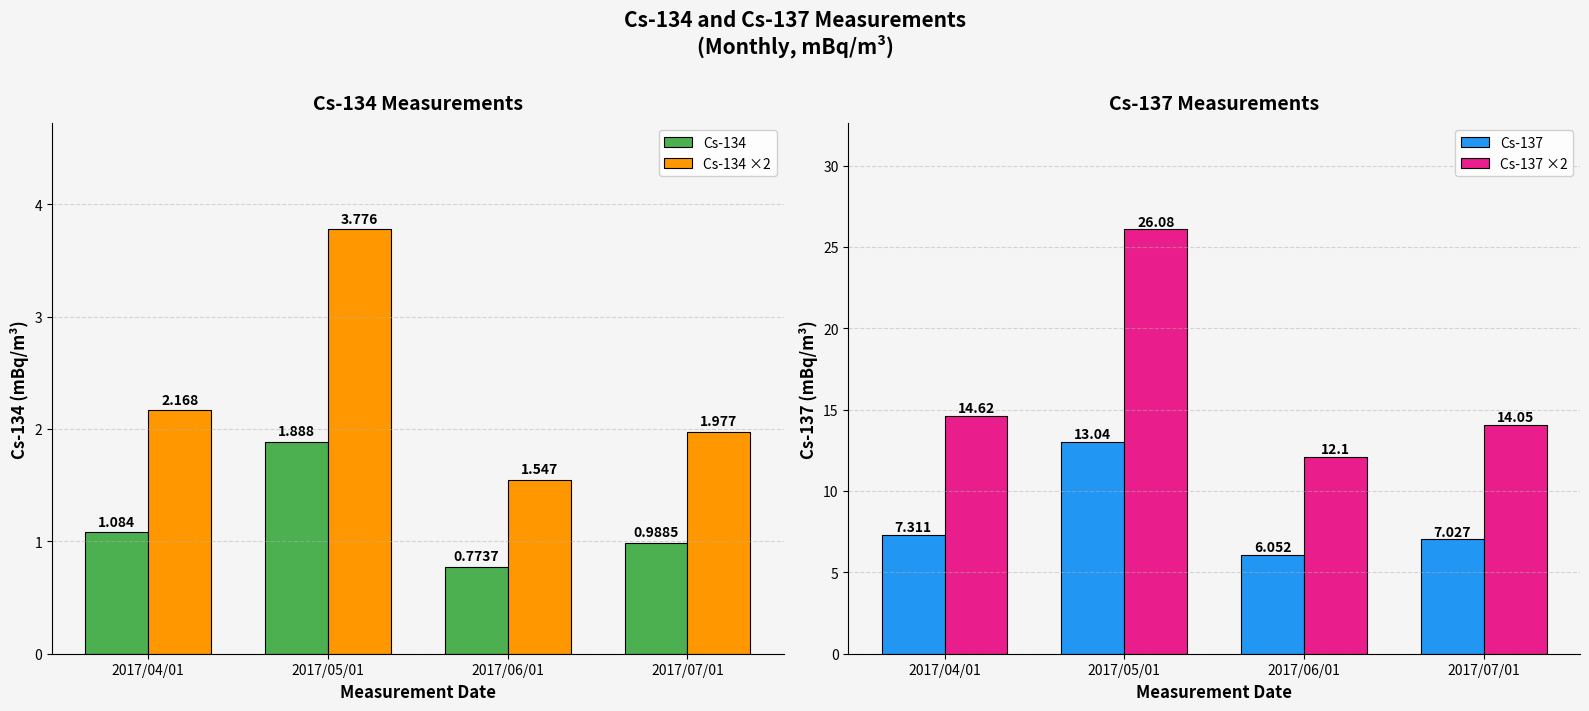

Which category has the highest value across all series?

2017/05/01